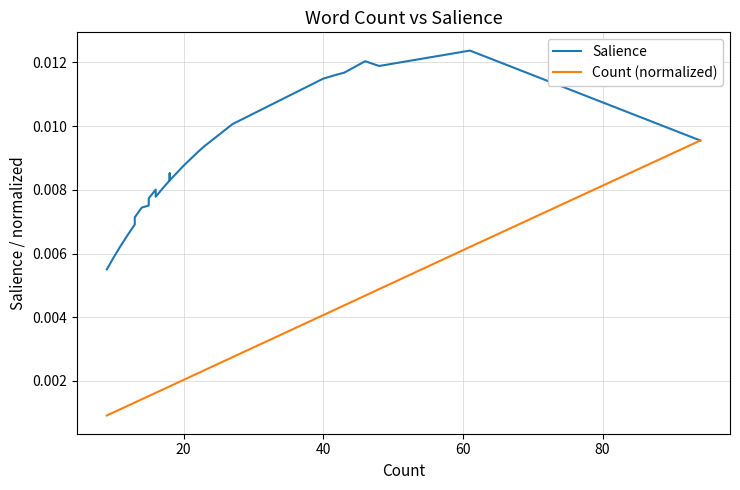

Which series has the largest total across all categories?

Salience